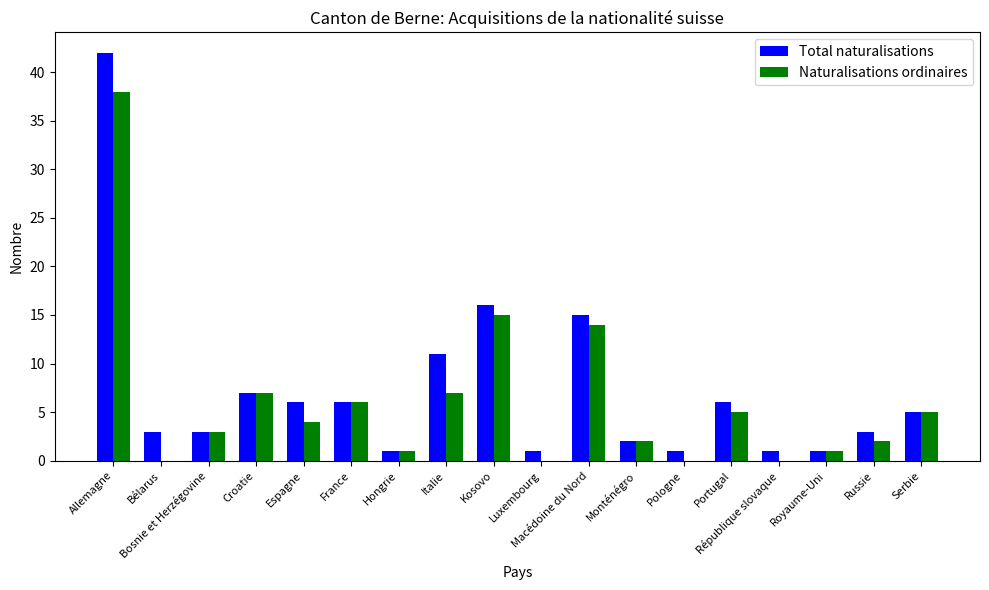

Are the bars grouped side by side (vs. stacked)?

Yes